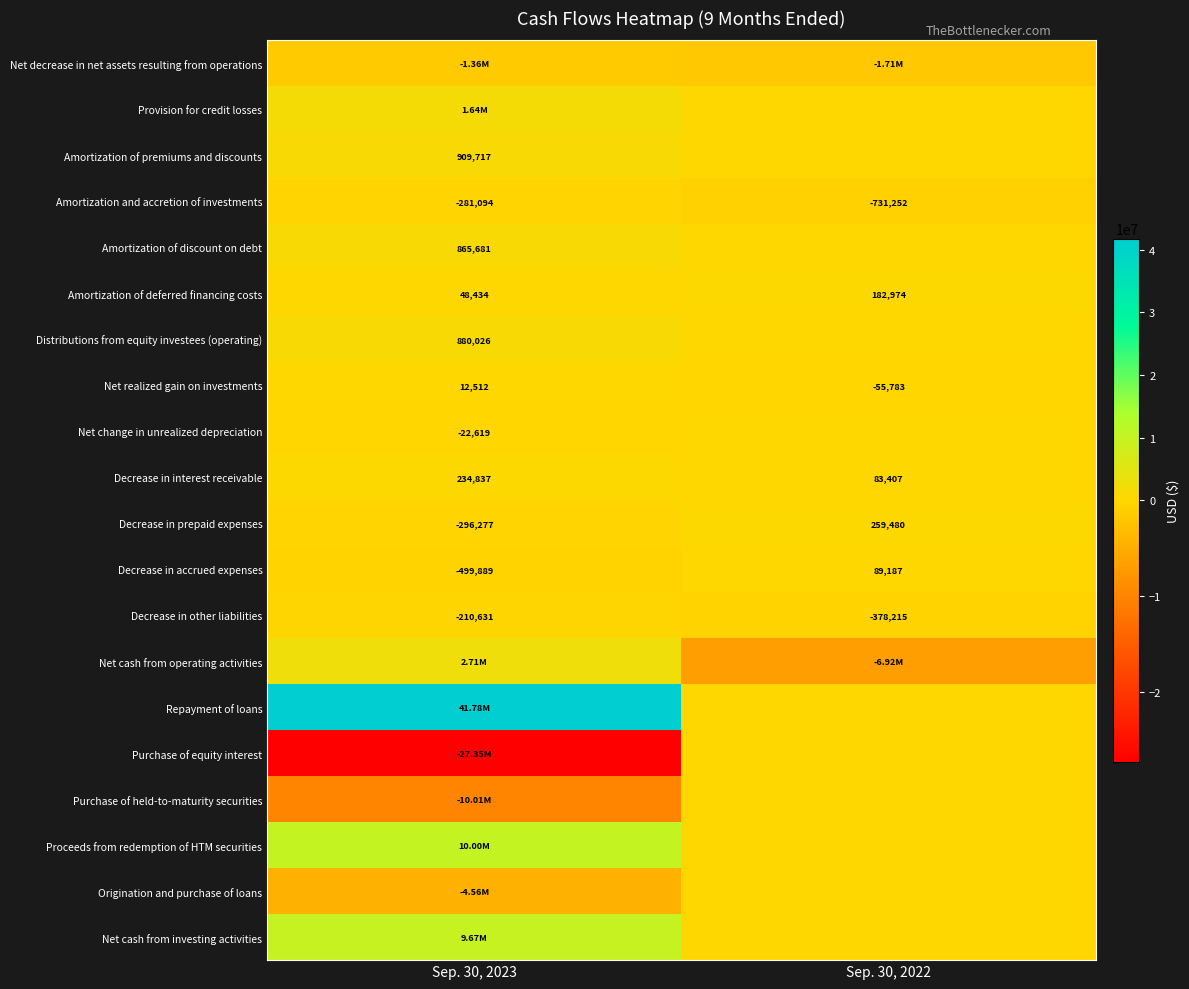

What is the sum of all Amortization and accretion of investments values?

-1012346